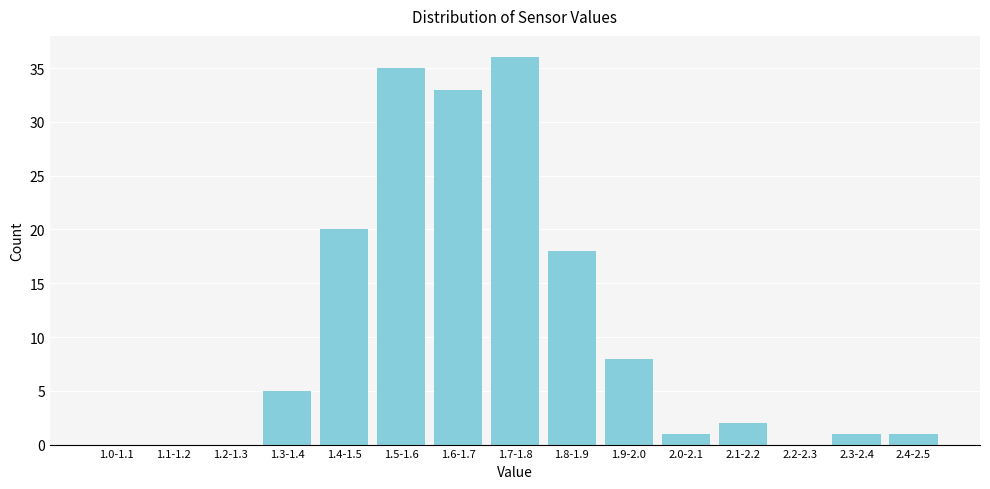

Reading left to right, transcribe all the data shown in this chart.

1.0-1.1=0	1.1-1.2=0	1.2-1.3=0	1.3-1.4=5	1.4-1.5=20	1.5-1.6=35	1.6-1.7=33	1.7-1.8=36	1.8-1.9=18	1.9-2.0=8	2.0-2.1=1	2.1-2.2=2	2.2-2.3=0	2.3-2.4=1	2.4-2.5=1